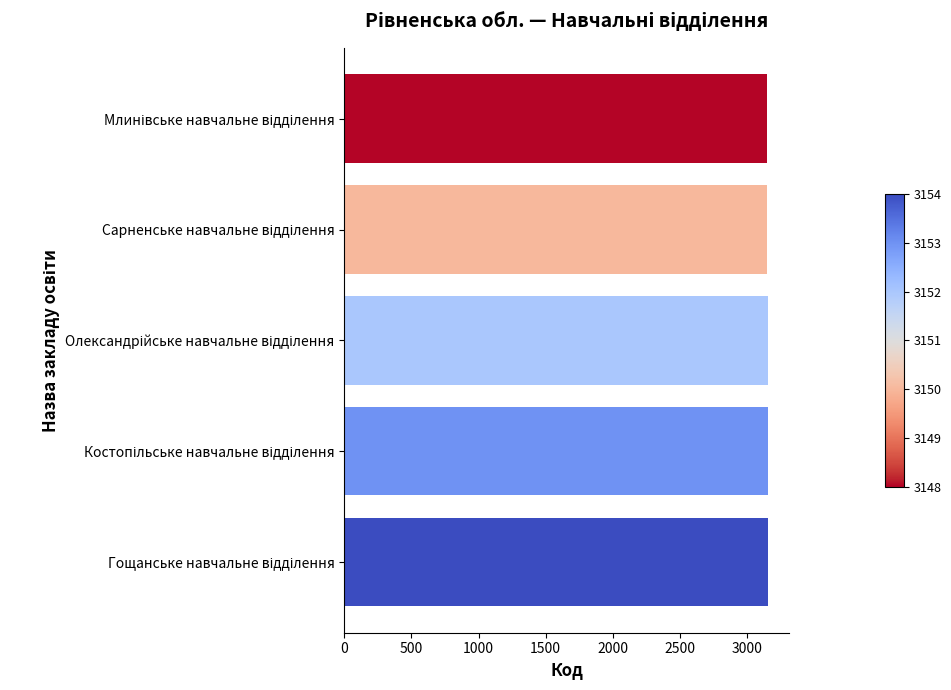

What is the greatest value displayed?

3154